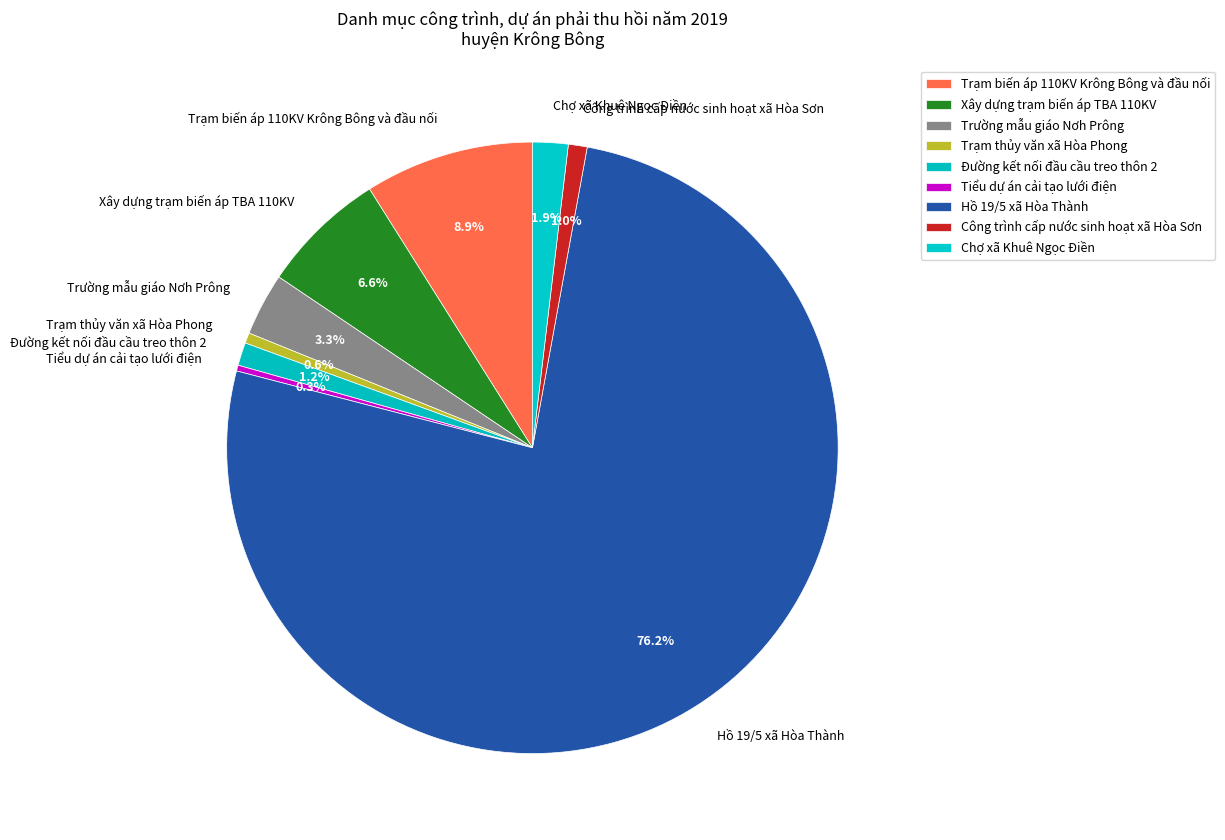

To the nearest percent, what portion does Trạm thủy văn xã Hòa Phong represent?

1%